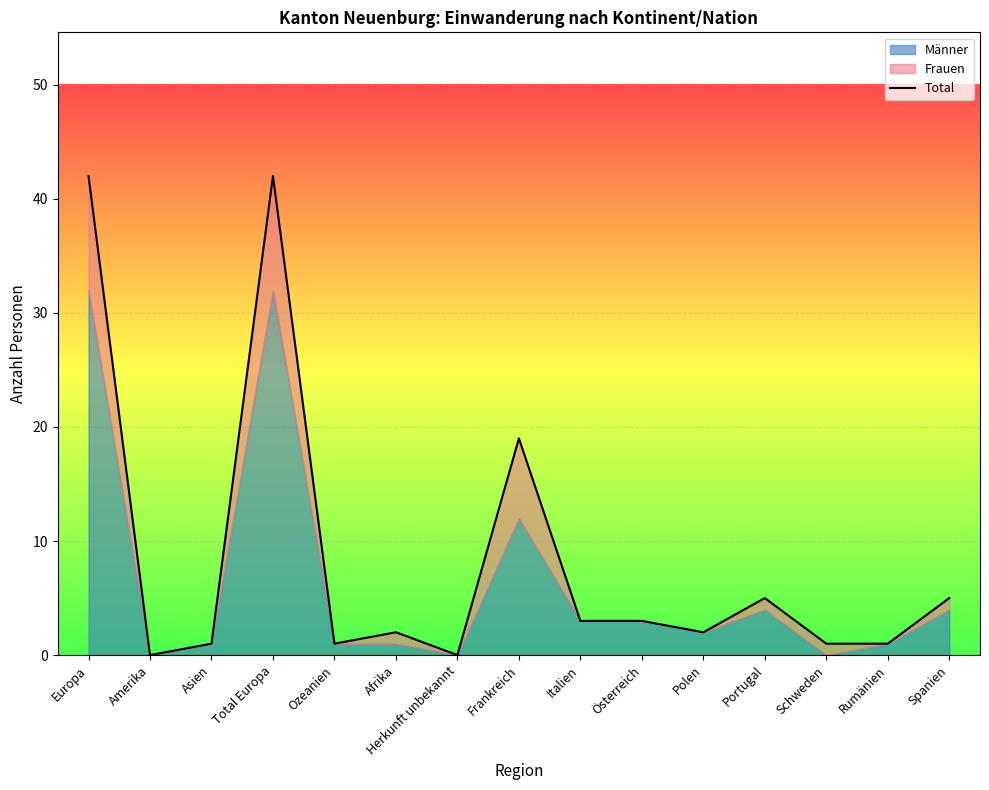

How many interior local valleys (lower than both neighbors) does the data have?

4